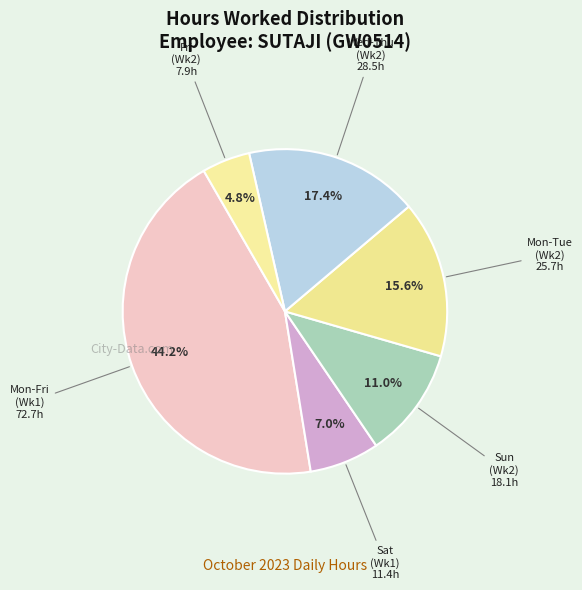

How many slices are in this pie chart?

6